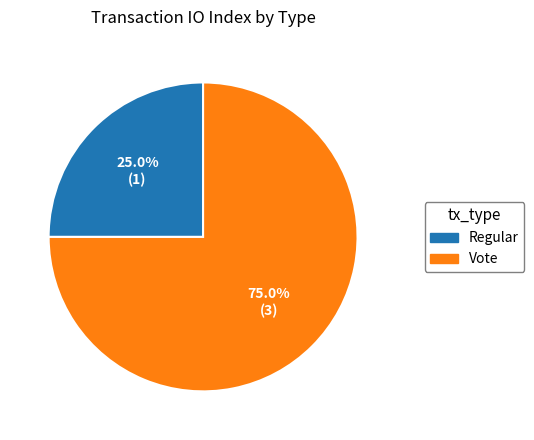

To the nearest percent, what is the combined percentage of Regular and Vote?

100%